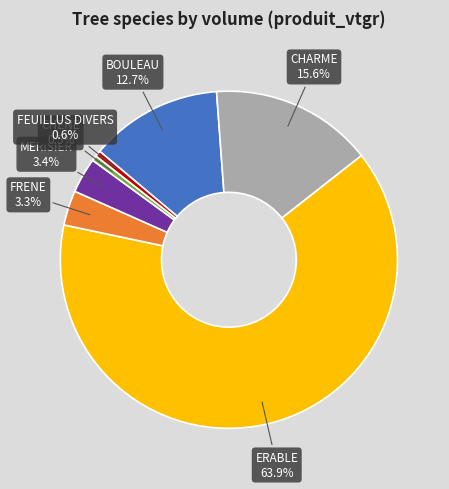

Which category has the biggest portion of the pie?

ERABLE